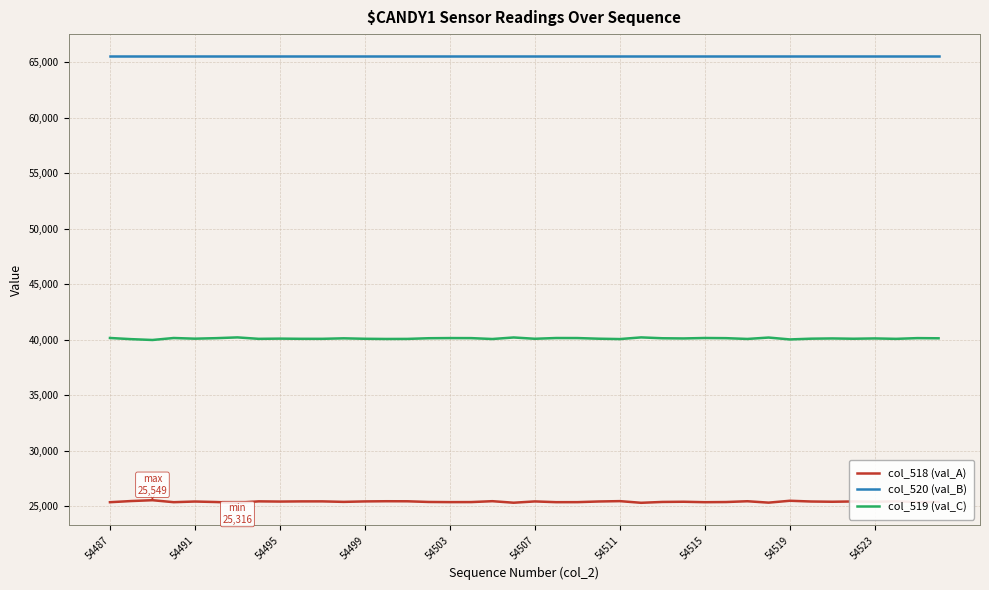

True or false: col_520 (val_B) and col_519 (val_C) cross at least once.

False